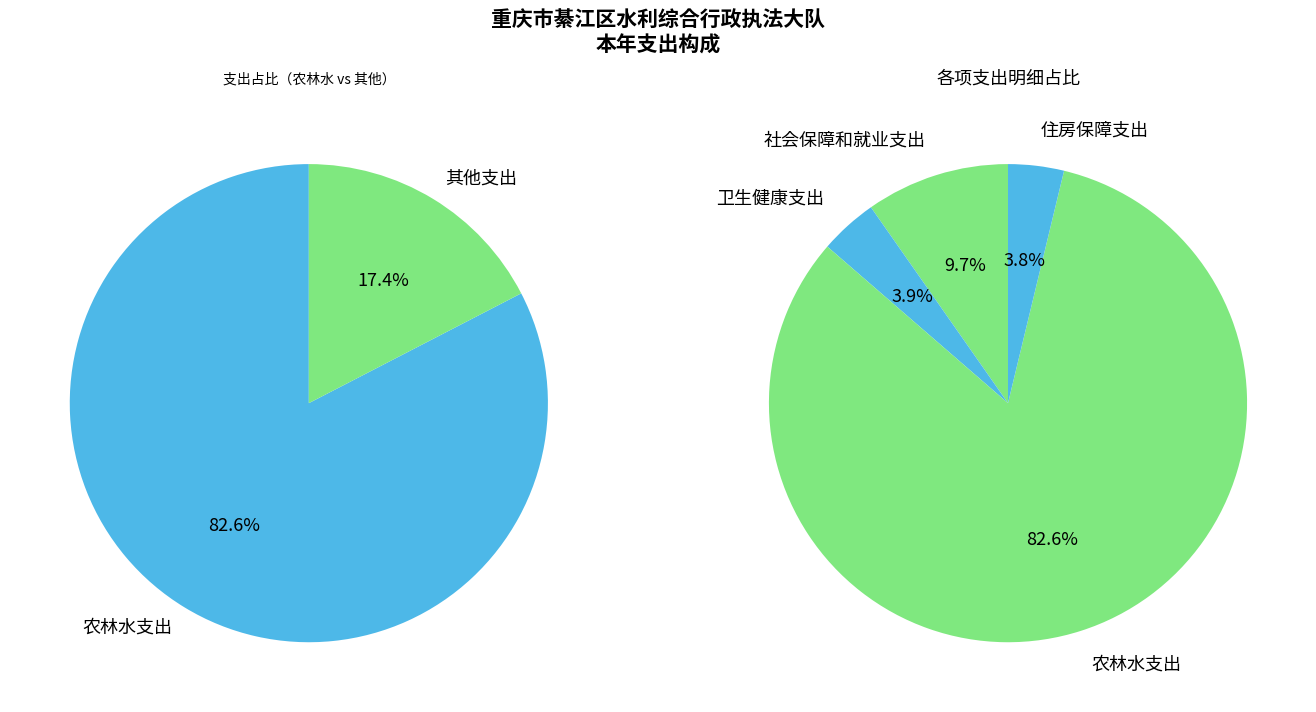

Rank the categories by value from highest to lowest.

农林水支出, 社会保障和就业支出, 卫生健康支出, 住房保障支出